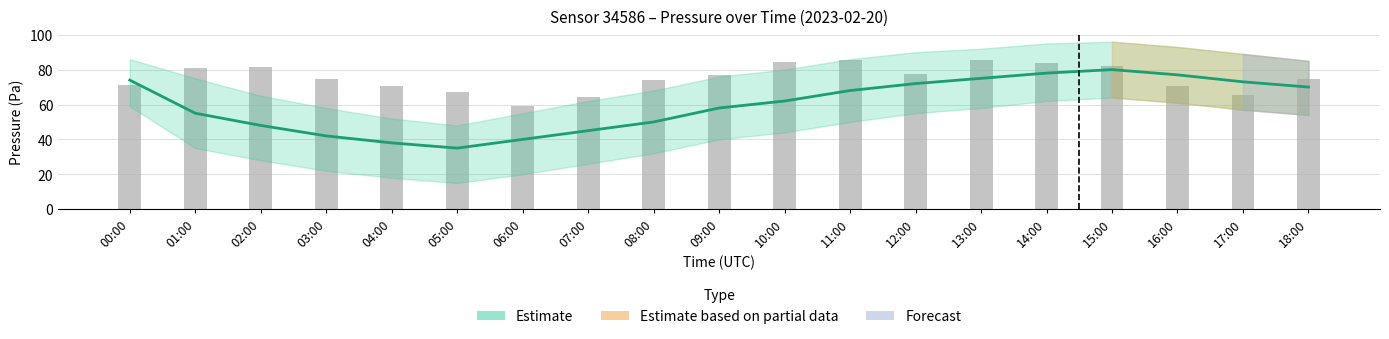

Which series has the widest spread of values?

Estimate